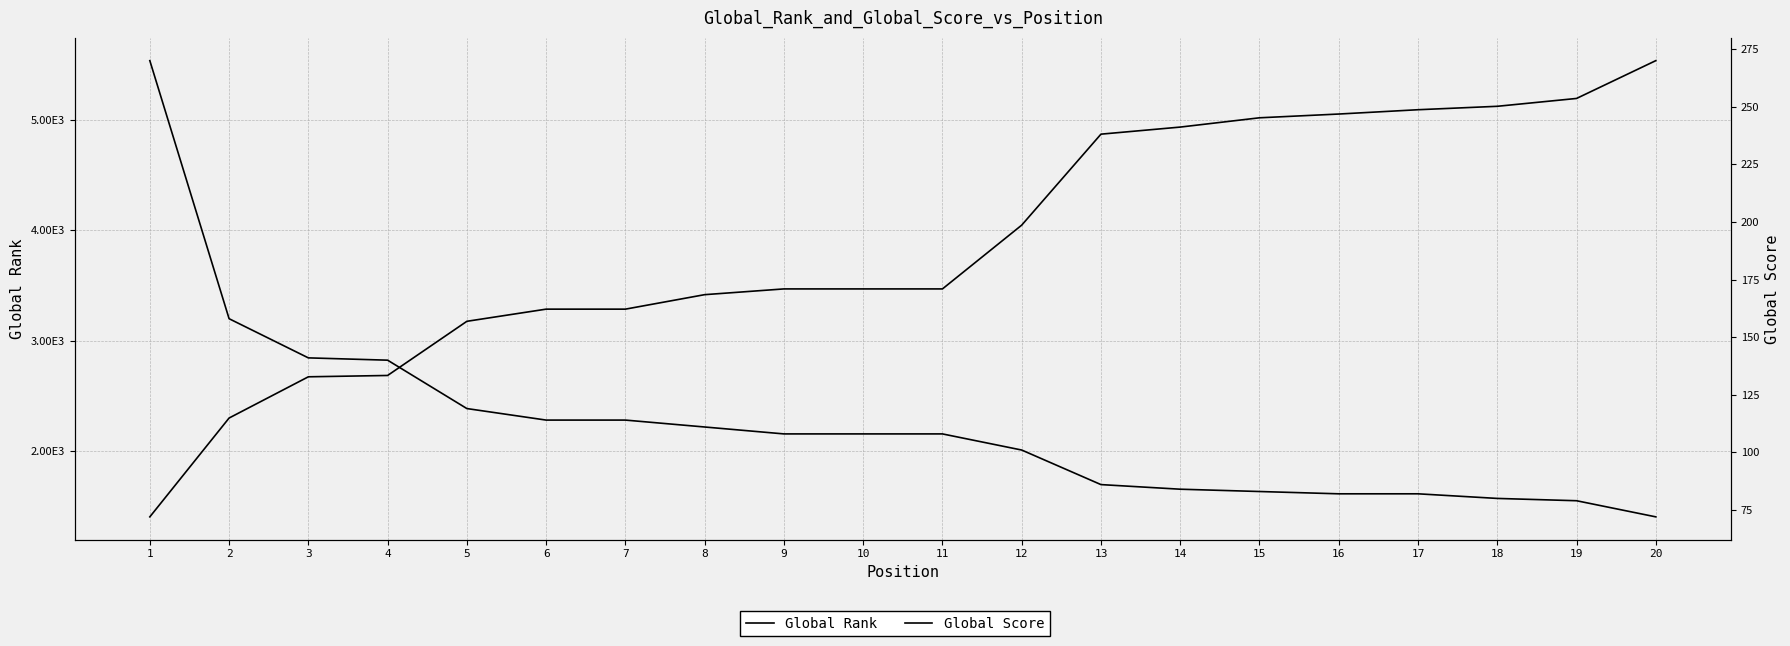

The Global Score series shows 79 at 19. True or false?

True